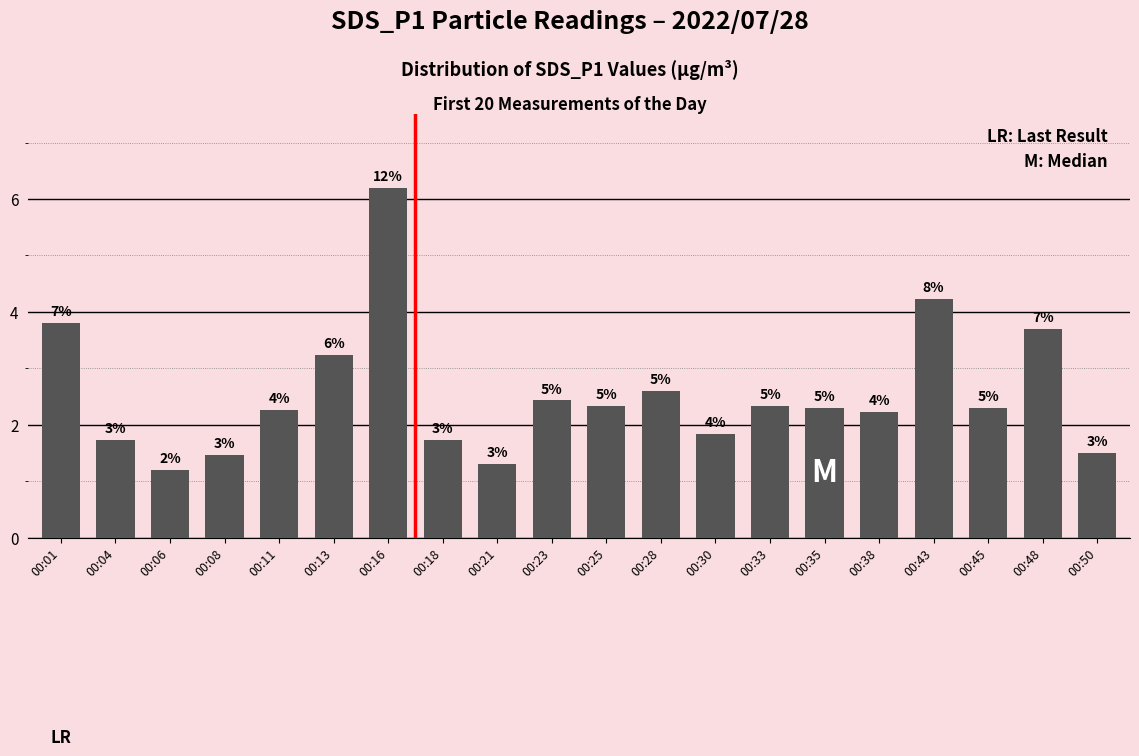

Are the bars horizontal?

No